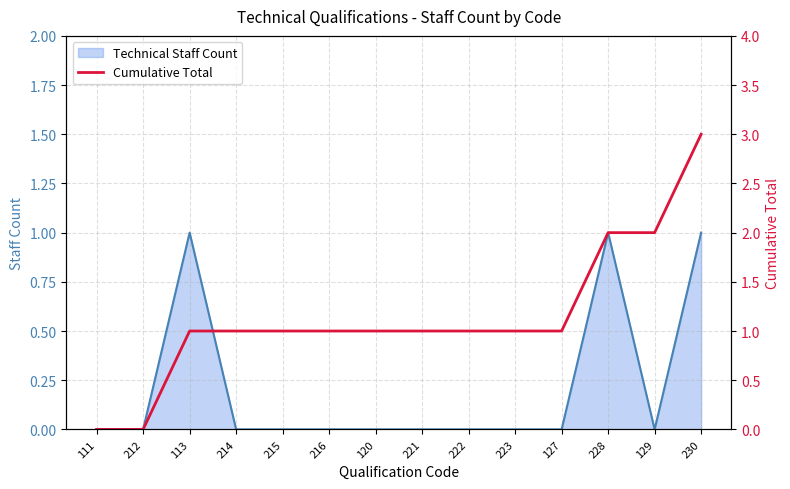

Is it true that Technical Staff Count equals 1 at 113?

True